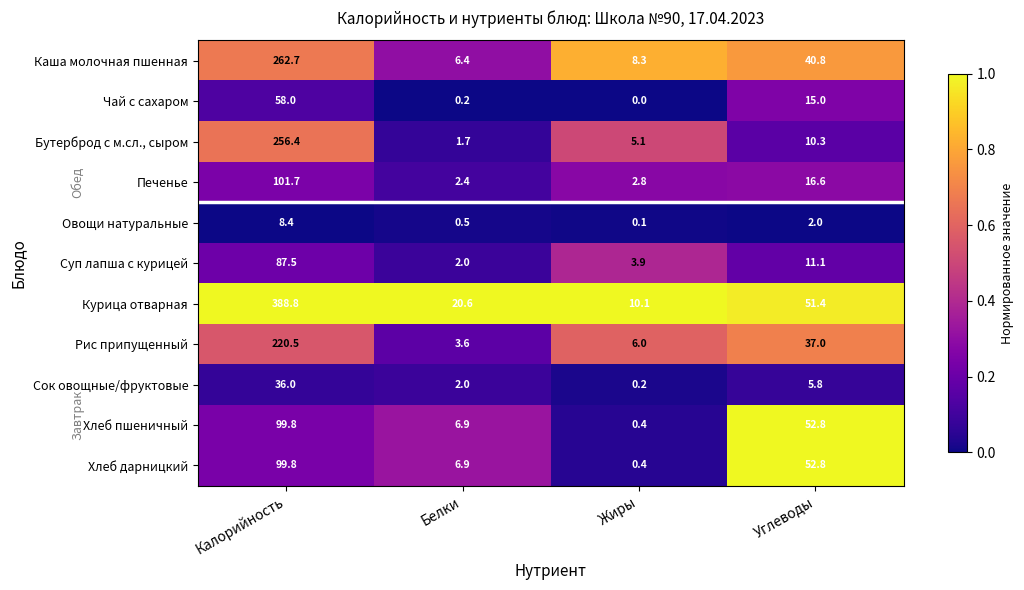

At which category is the sum across all series the highest?

Калорийность